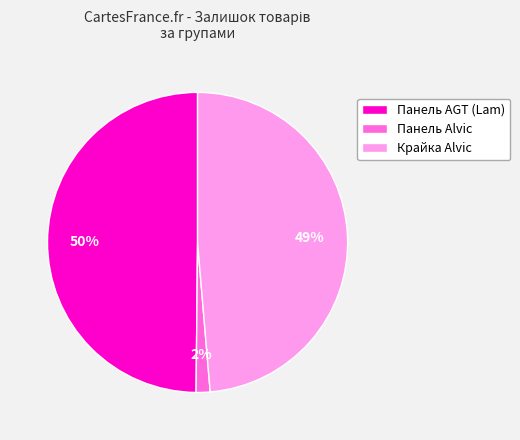

Does any single category account for the majority?

No